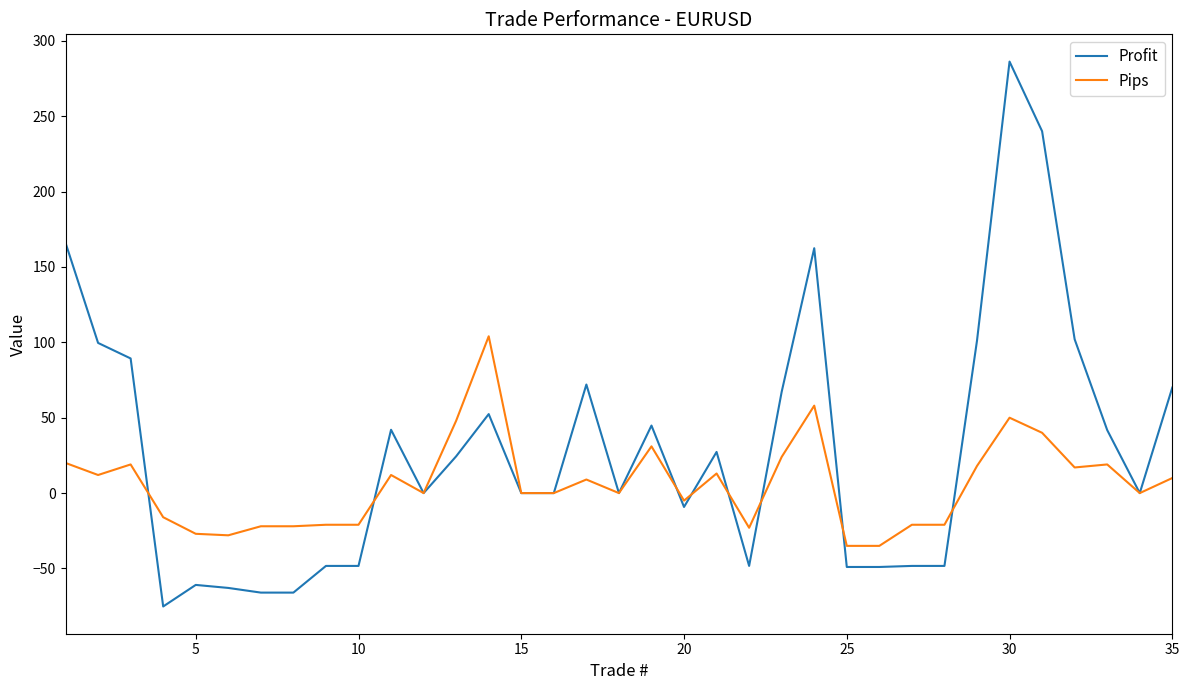

Which series has the largest total across all categories?

Profit